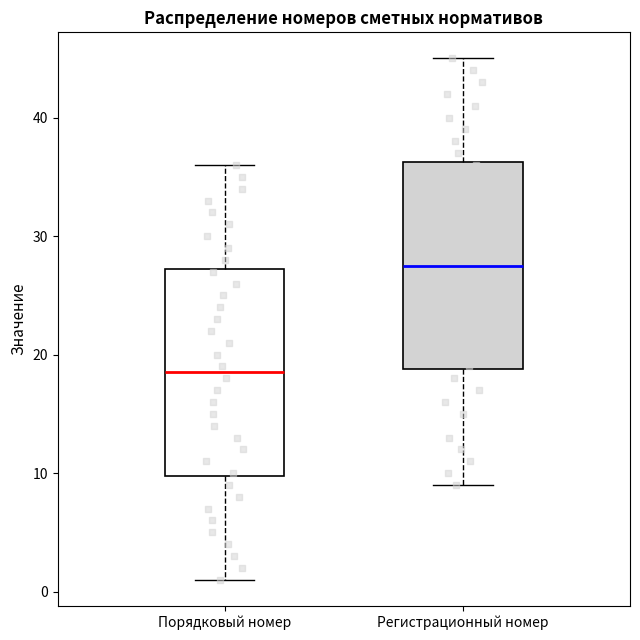

Reading left to right, read every box against the y-axis: the position of its median line, the range the box covers, and the ends of its whiskers. The values are not printed on the chart, so give them approximately, as read against the axis.

Порядковый номер: median 19, box 10 to 27, whiskers 1 to 36
Регистрационный номер: median 28, box 19 to 36, whiskers 9 to 45